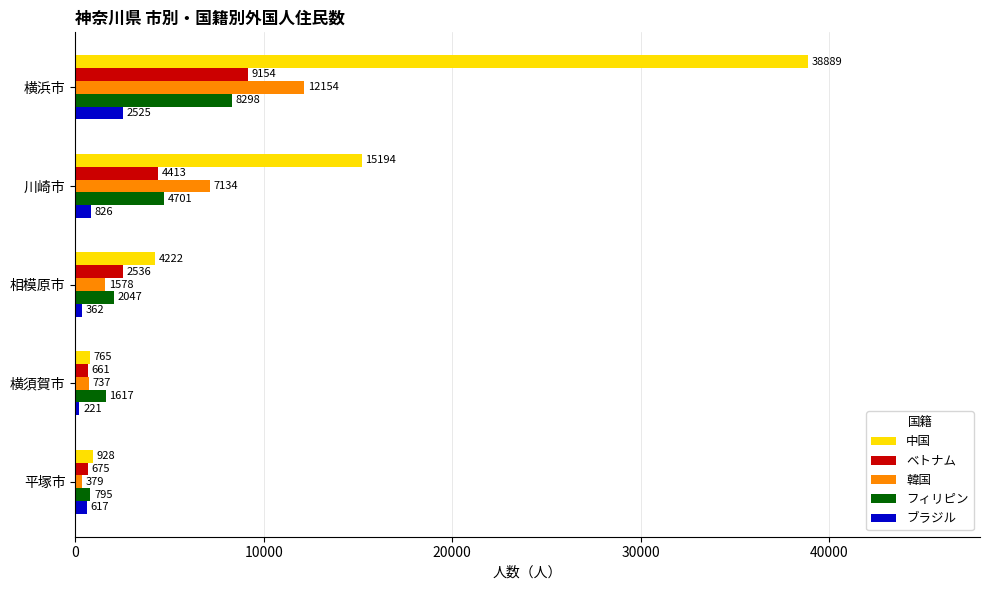

Which series has the largest range (max minus min)?

中国